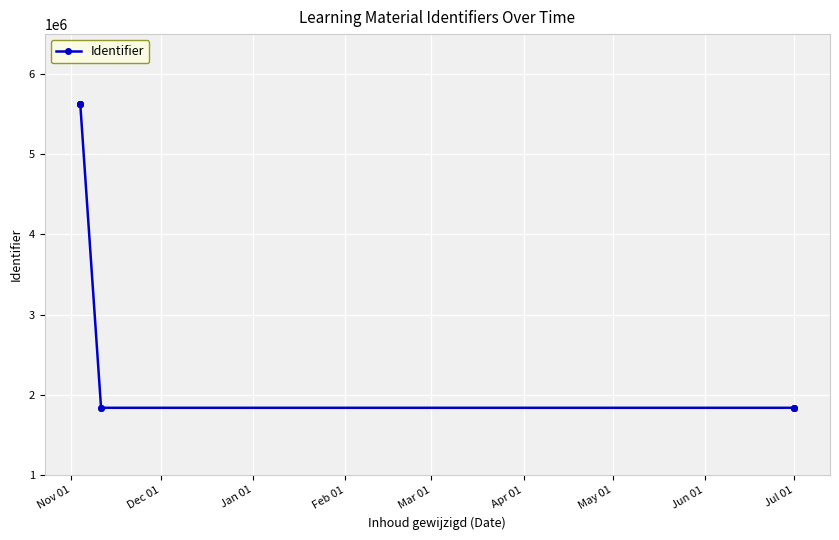

True or false: the data has more than 0 interior local peaks.

True